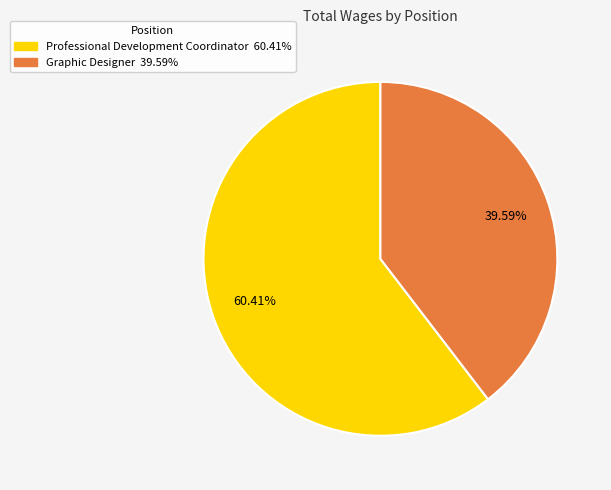

To the nearest percent, what portion does Graphic Designer represent?

40%